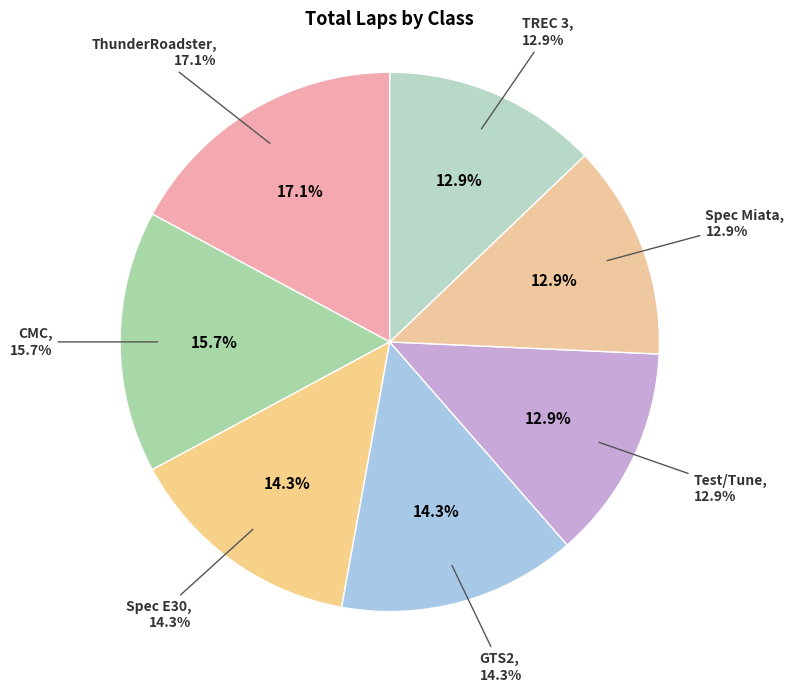

Between TREC 3 and Test/Tune, which is larger?

TREC 3